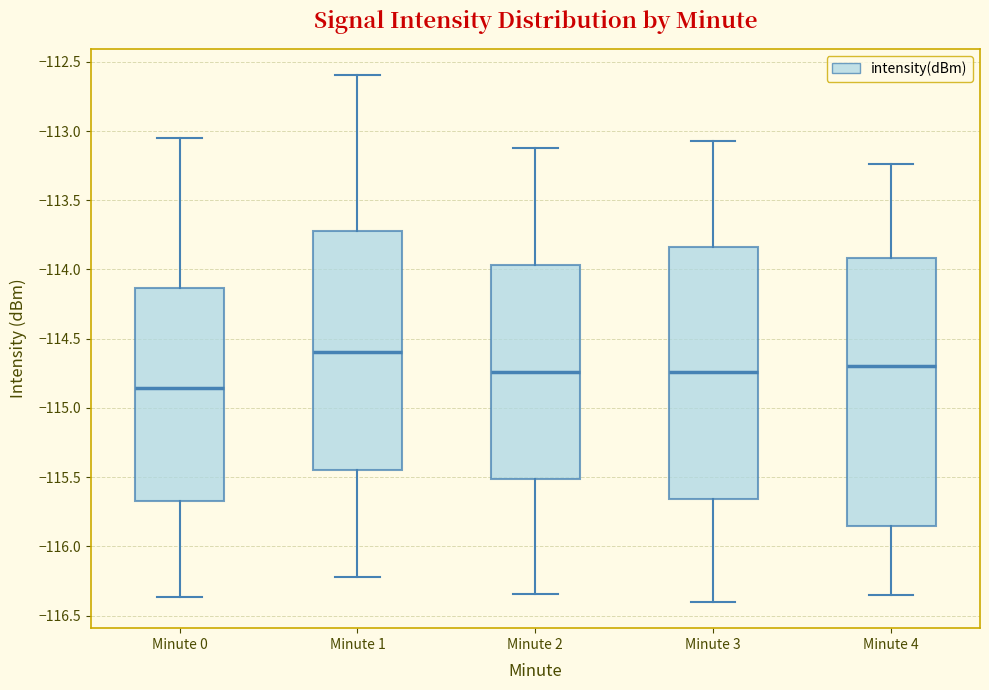

Which box is the tallest, from its lower edge to its upper edge?

Minute 4